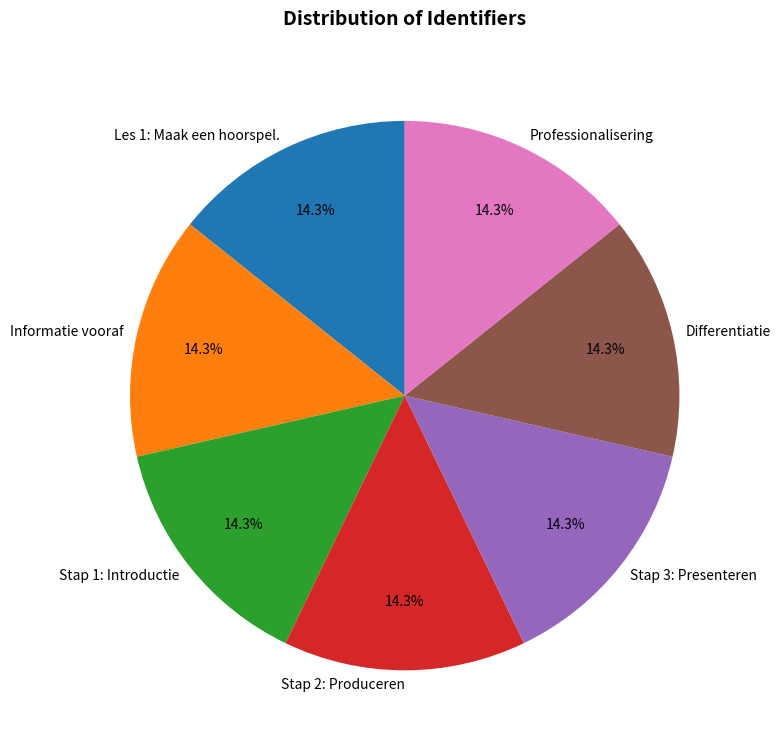

What is the ratio of the value at Professionalisering to the value at Stap 3: Presenteren?

1.0